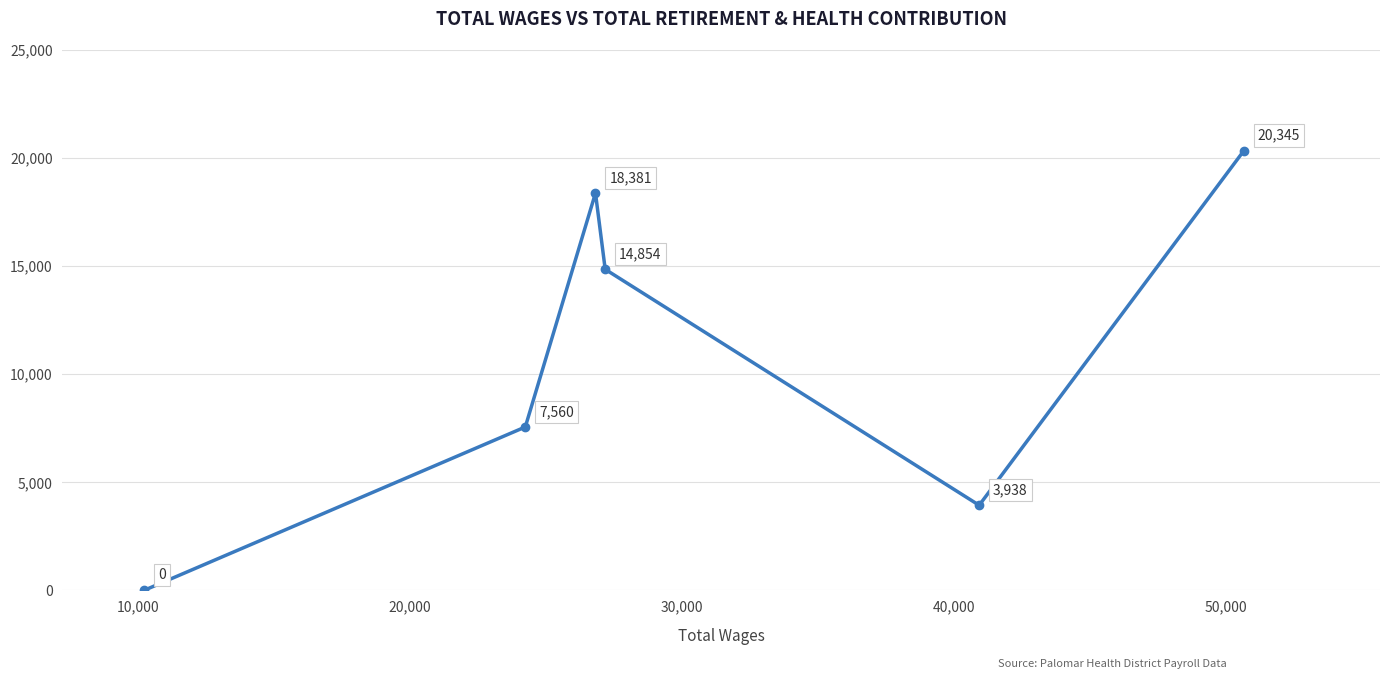

Reading left to right, extract all data points from this chart.

0	7560	18381	14854	3938	20345